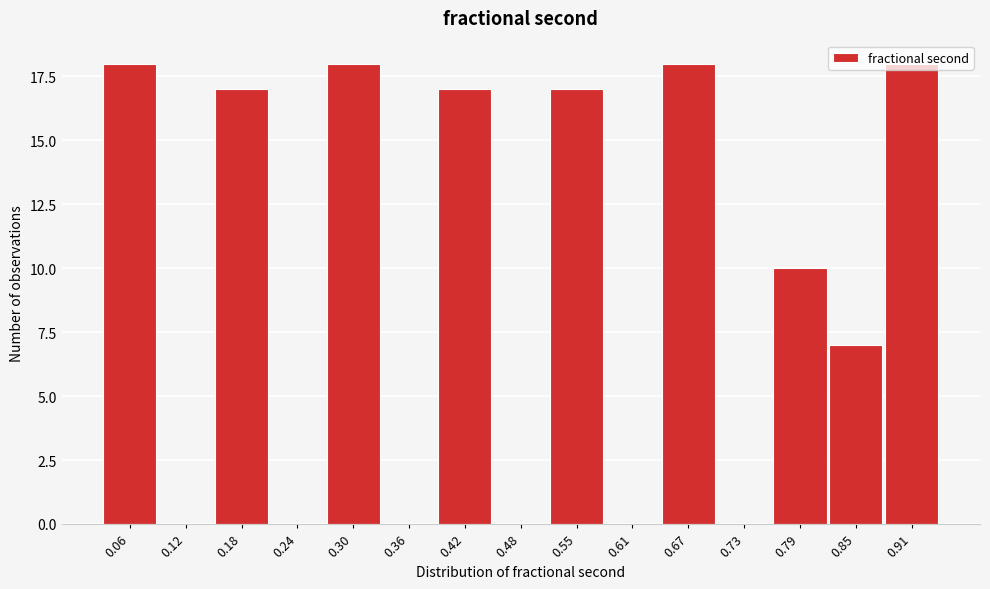

True or false: the data shows 0 at 0.48.

True